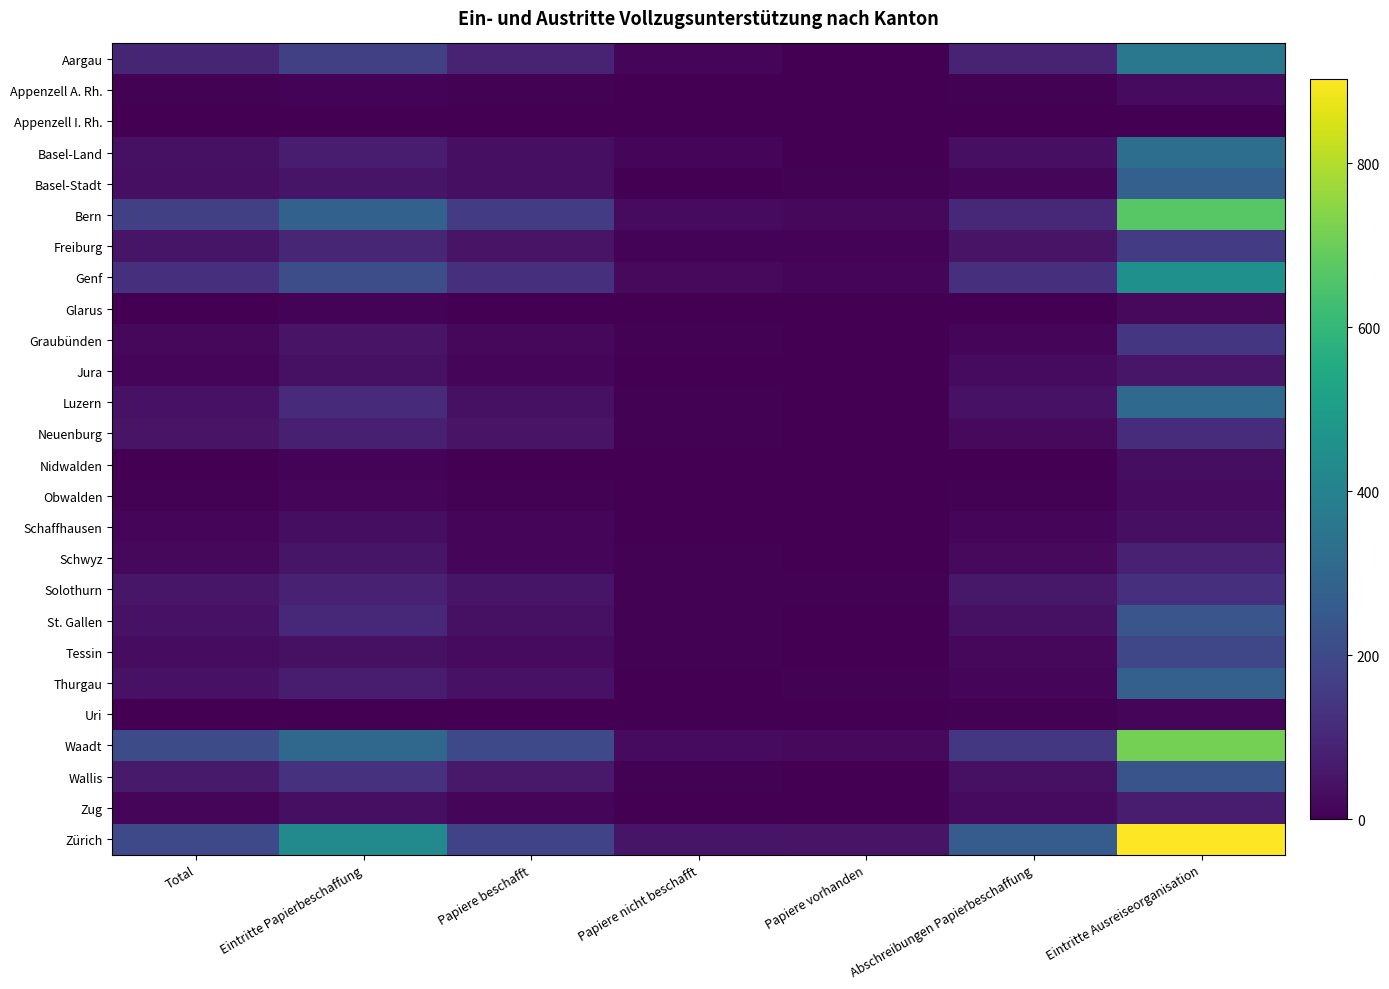

Which series has the largest total across all categories?

Zürich